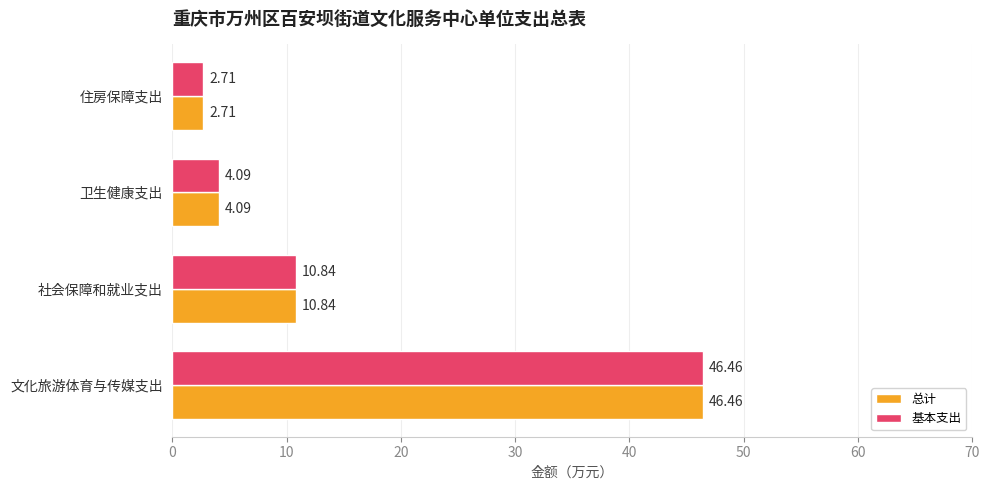

List the labels in order of 总计 value, smallest first.

住房保障支出, 卫生健康支出, 社会保障和就业支出, 文化旅游体育与传媒支出